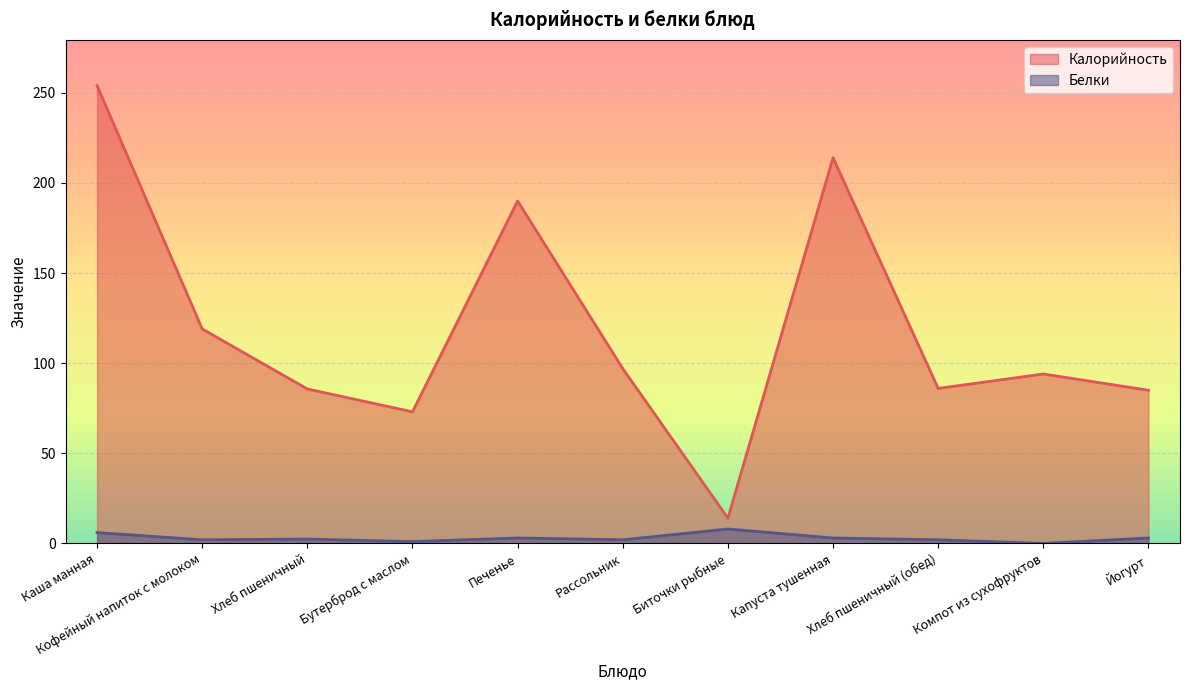

Which category has the lowest value in the Калорийность series?

Биточки рыбные